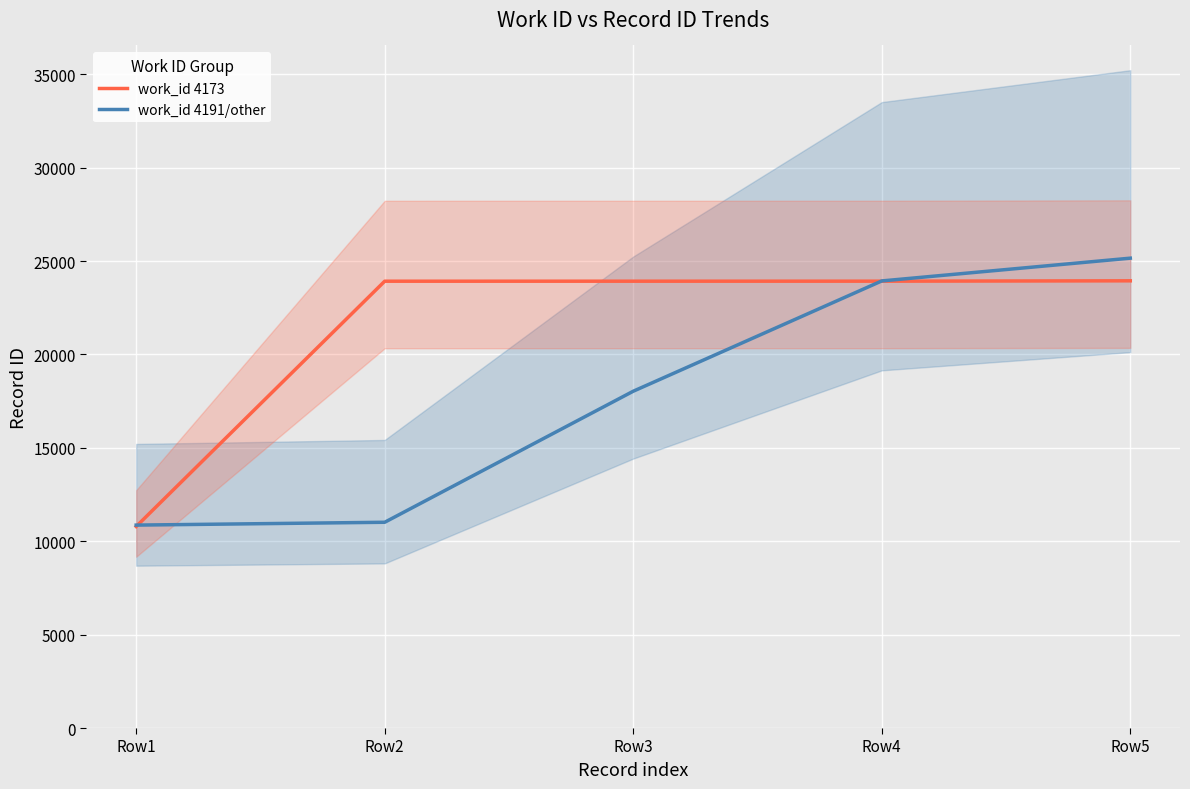

What is the difference between the maximum and minimum values in the work_id 4191/other series?

14291